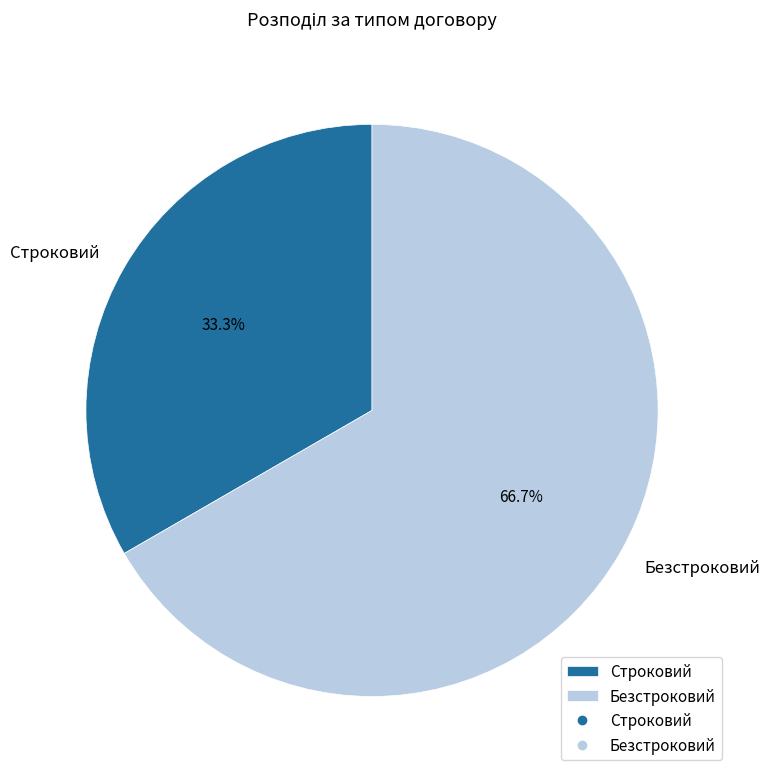

What percentage is NOT represented by Безстроковий?

33.3%